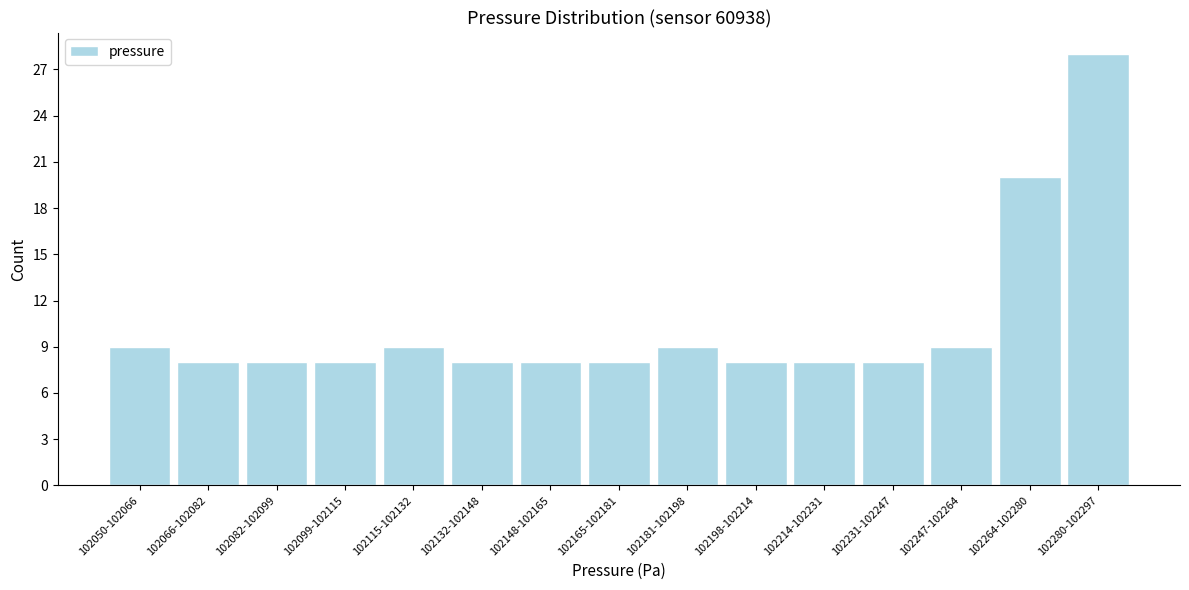

Reading right to left, transcribe all the data shown in this chart.

28	20	9	8	8	8	9	8	8	8	9	8	8	8	9